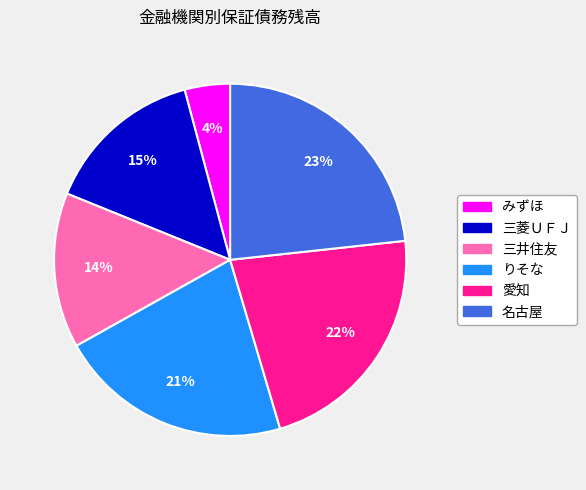

True or false: みずほ accounts for 4% of the total.

True